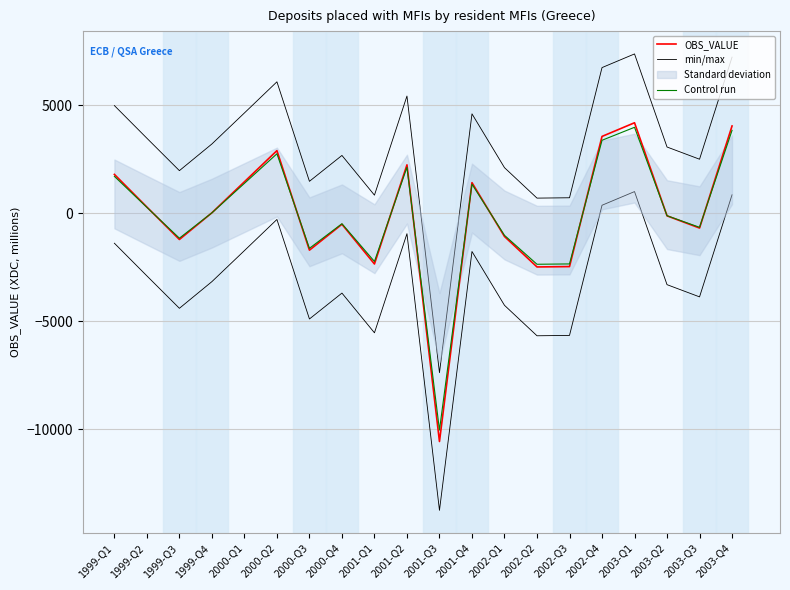

What is the highest value of the OBS_VALUE series?

4199.2